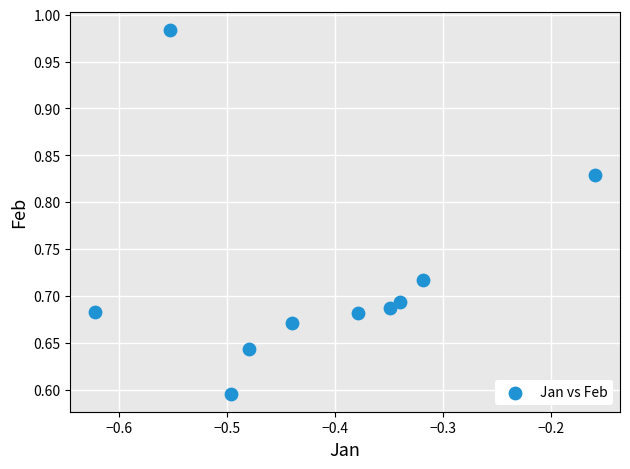

What is the average X value?

-0.4